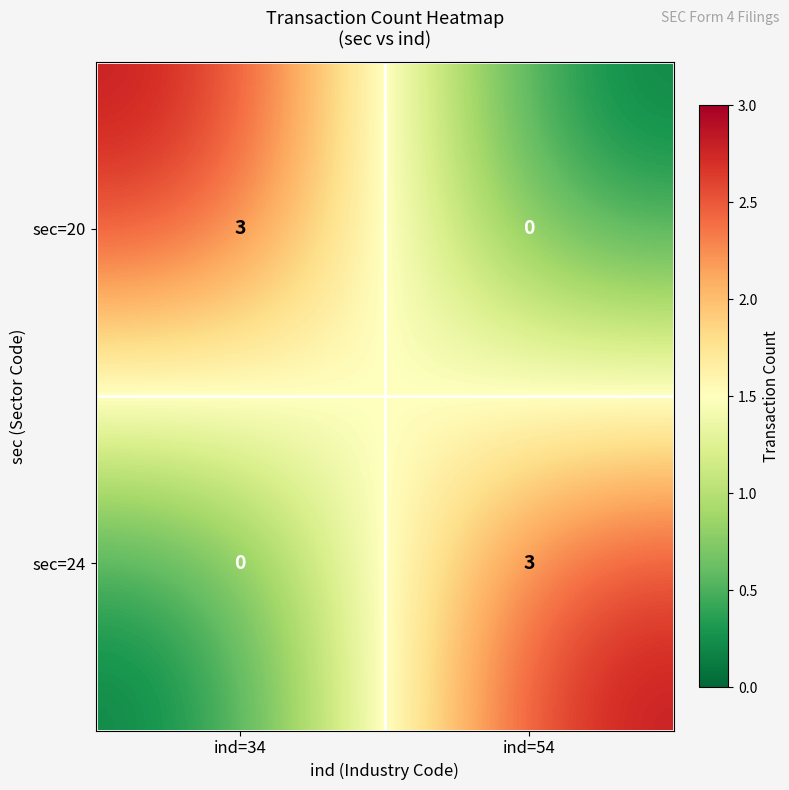

Reading right to left, transcribe all the data shown in this chart.

sec=20: ind=54=0	ind=34=3
sec=24: ind=54=3	ind=34=0